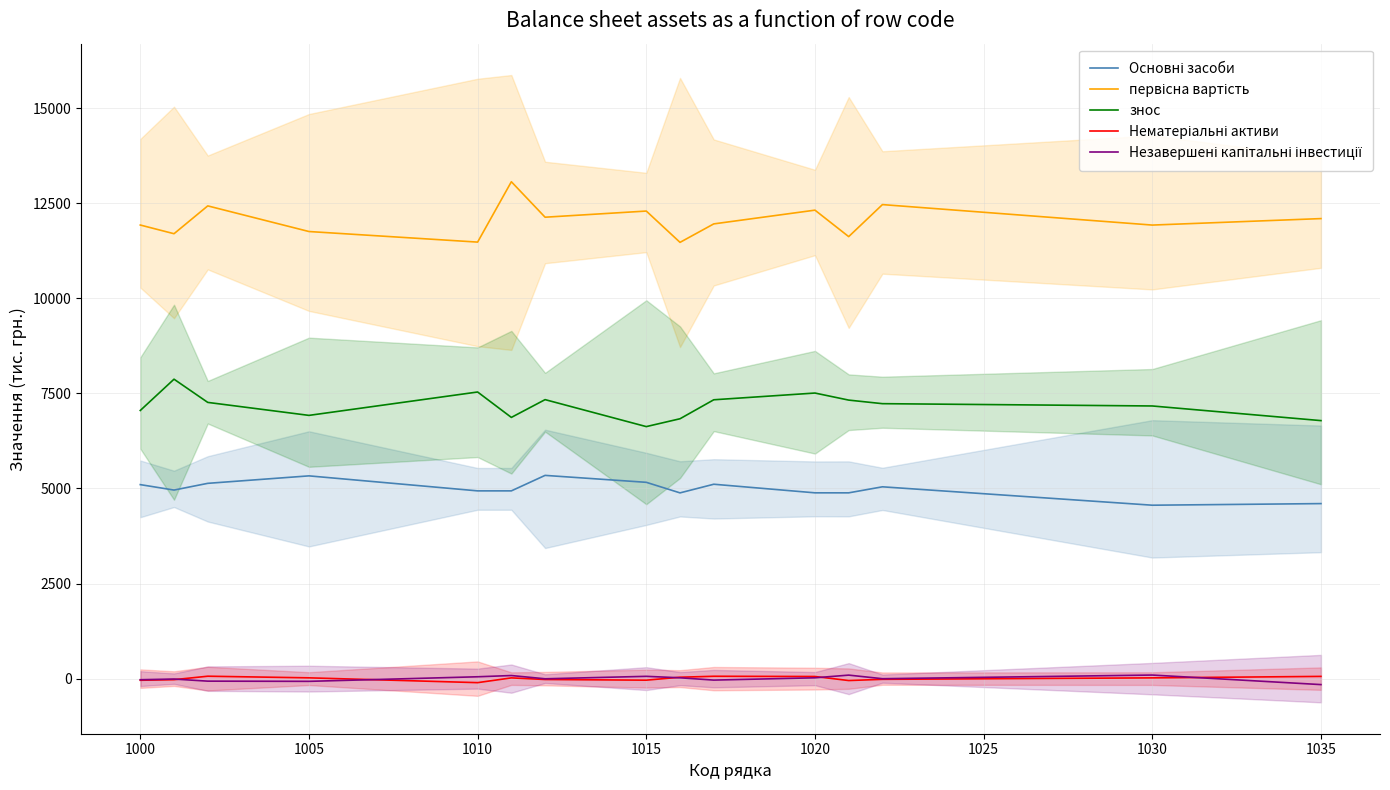

The value of знос at 1010 is 4459.9. True or false?

False